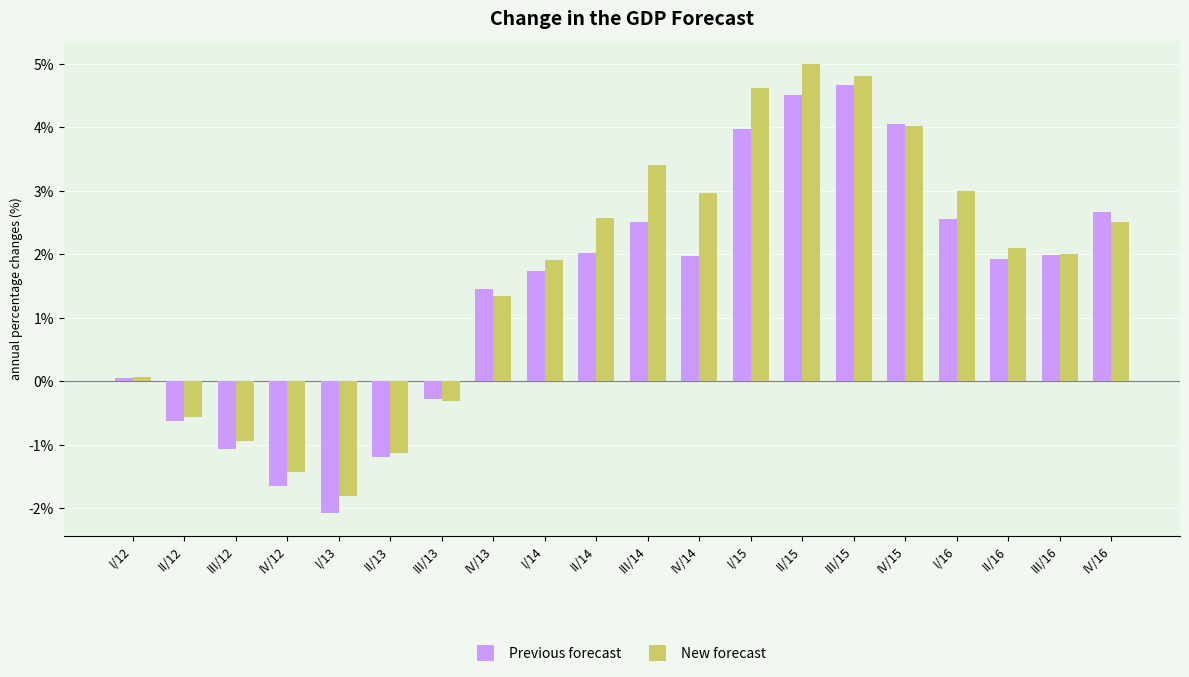

Is it true that Previous forecast equals 2.1 at I/15?

False